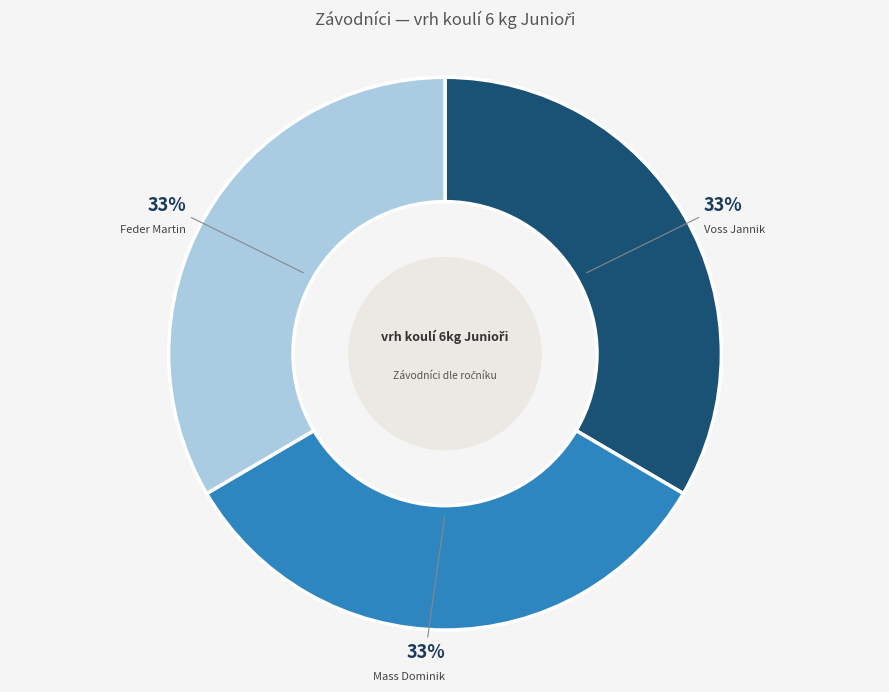

Combined, do Voss Jannik and Feder Martin account for over 50%?

Yes